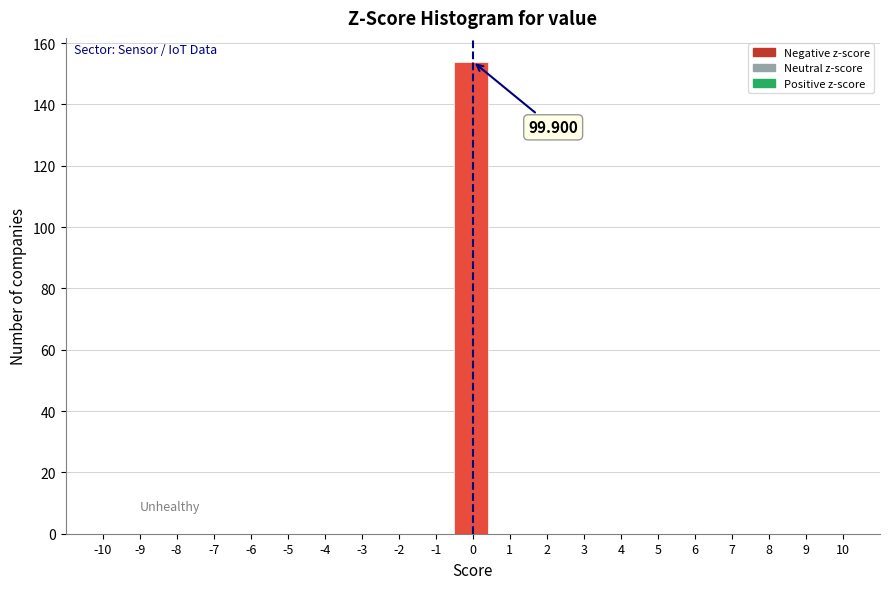

Over which range of the x-axis is the bar tallest?

-0.5 to 0.5